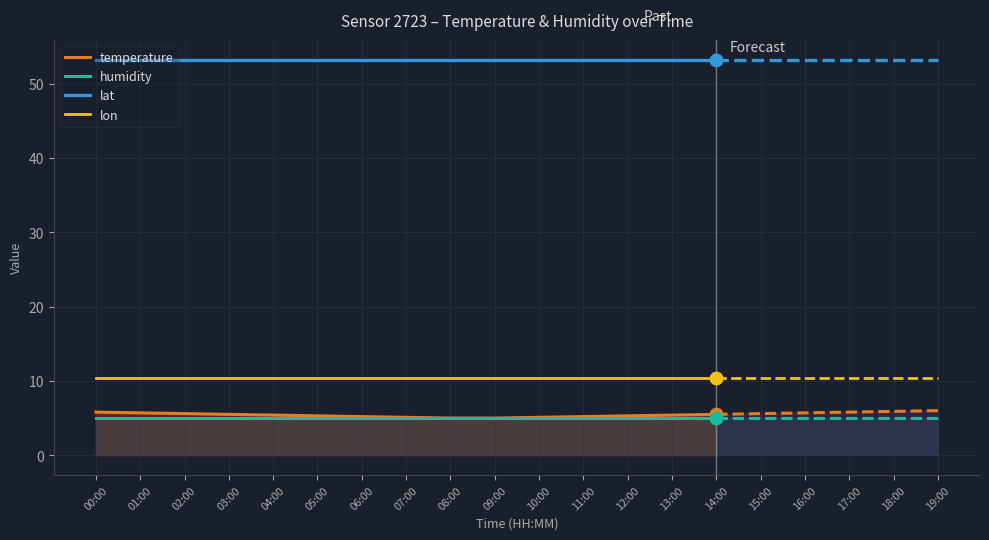

The lon series shows 17.5 at 09:00. True or false?

False